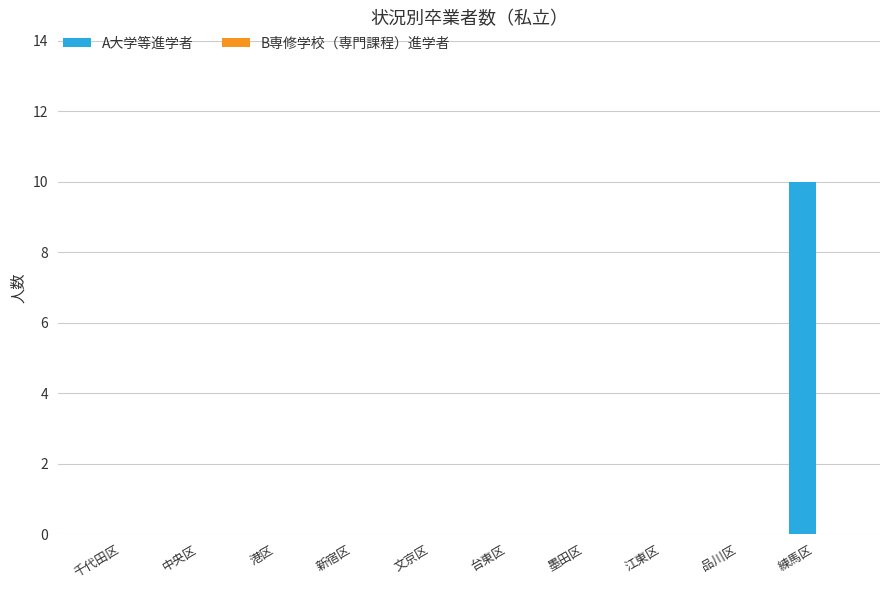

The chart shows a value of 0 at 品川区. True or false?

True